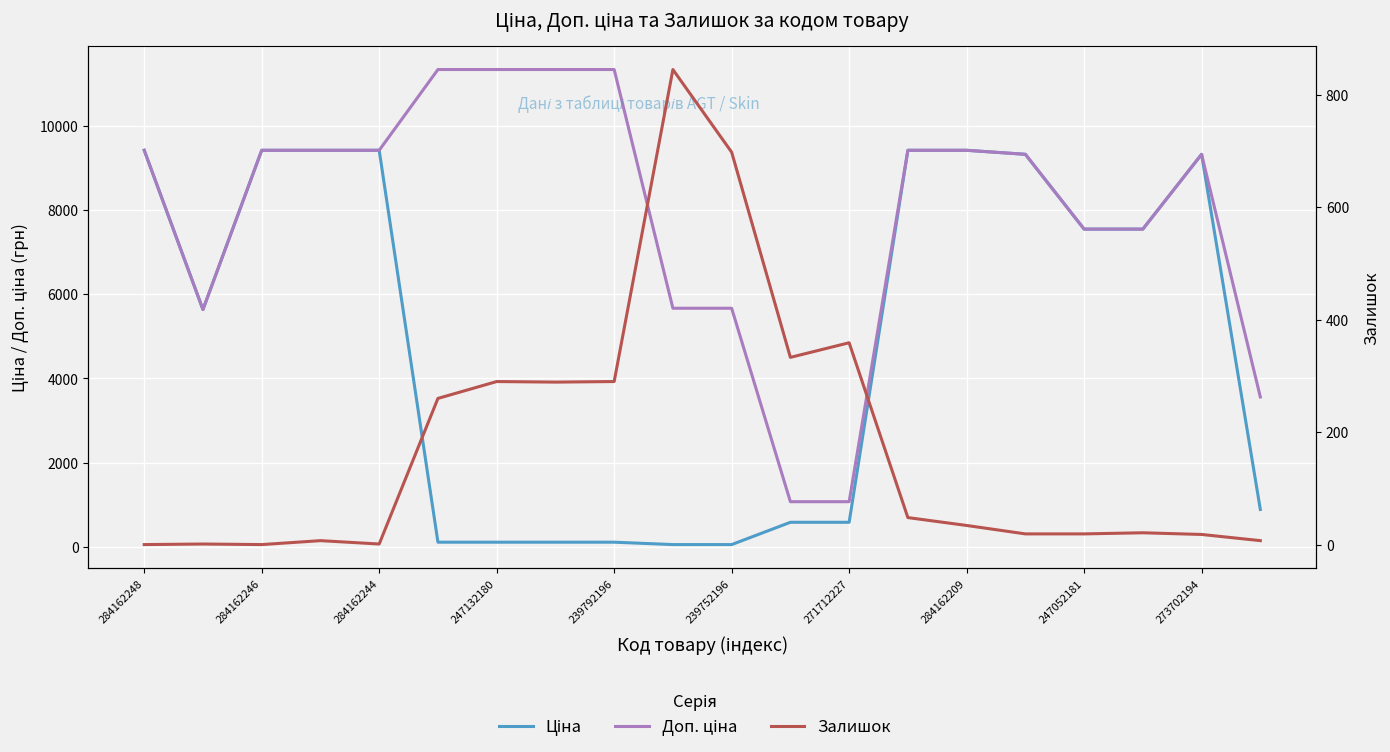

What is the sum of all Ціна values?

98500.4